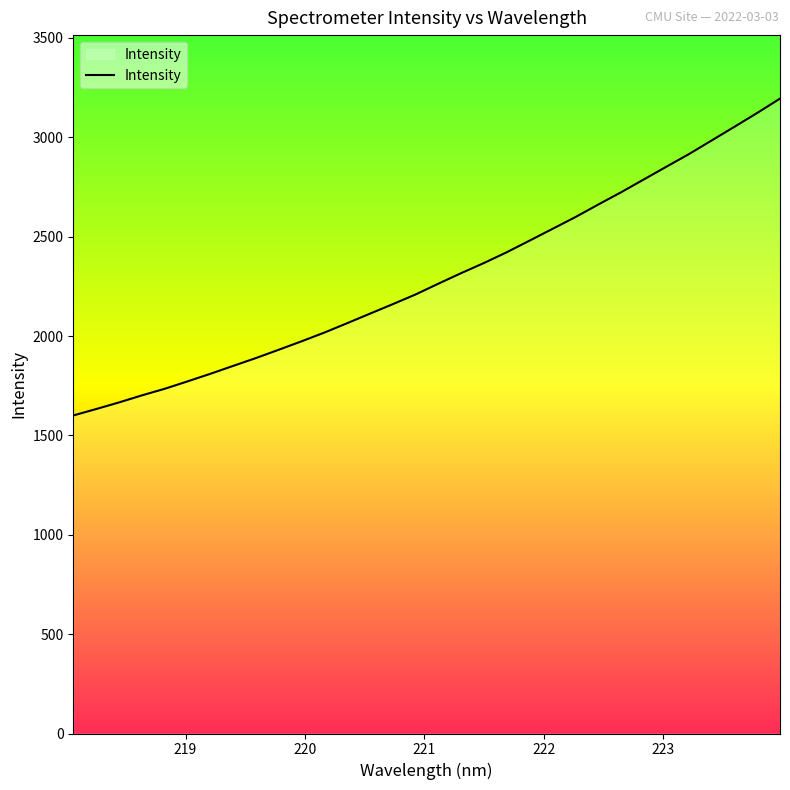

How many series are shown in this chart?

1